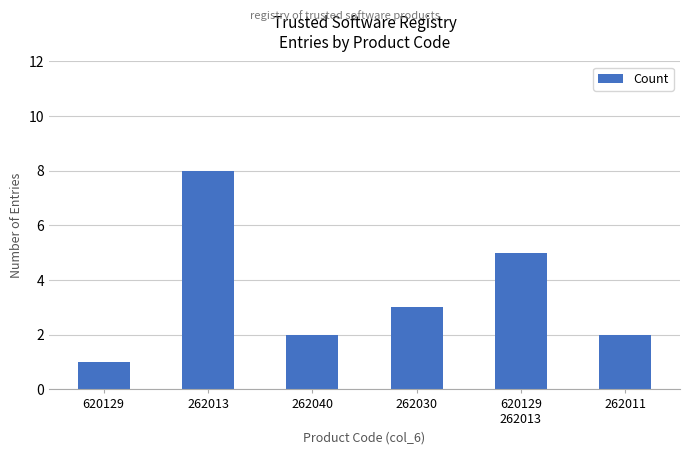

Count the values in the range 2 to 5.

4